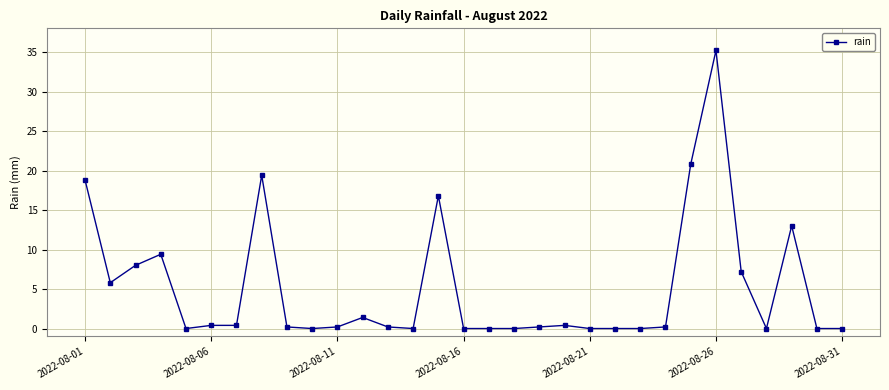

What is the greatest value displayed?

35.2